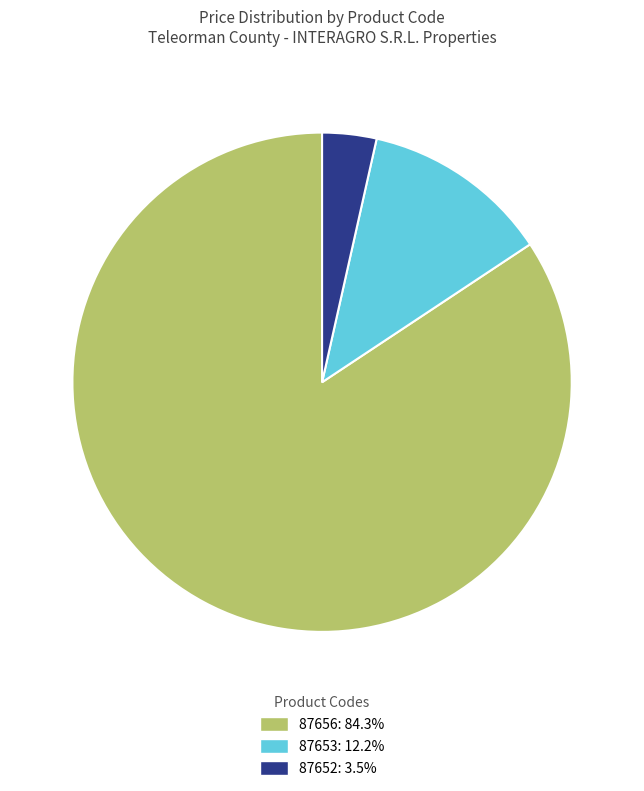

Between 87652 and 87653, which is larger?

87653